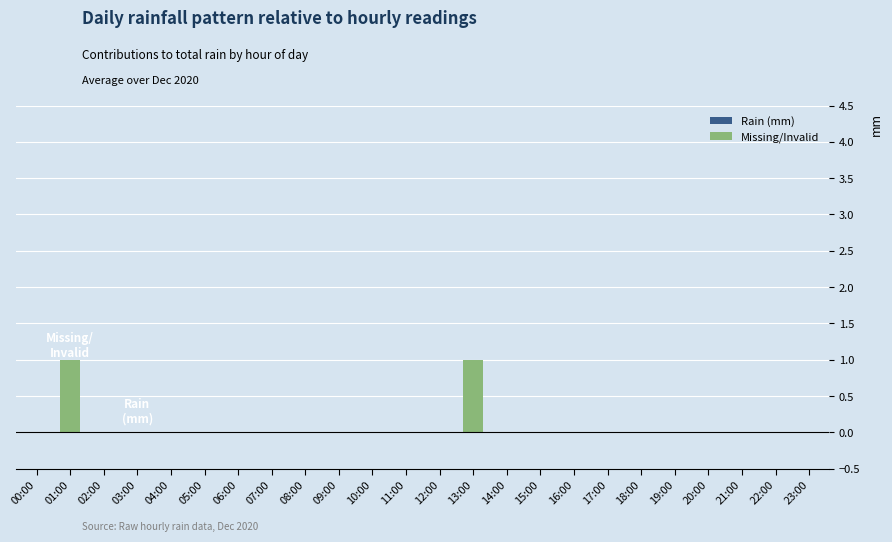

Are the bars horizontal?

No